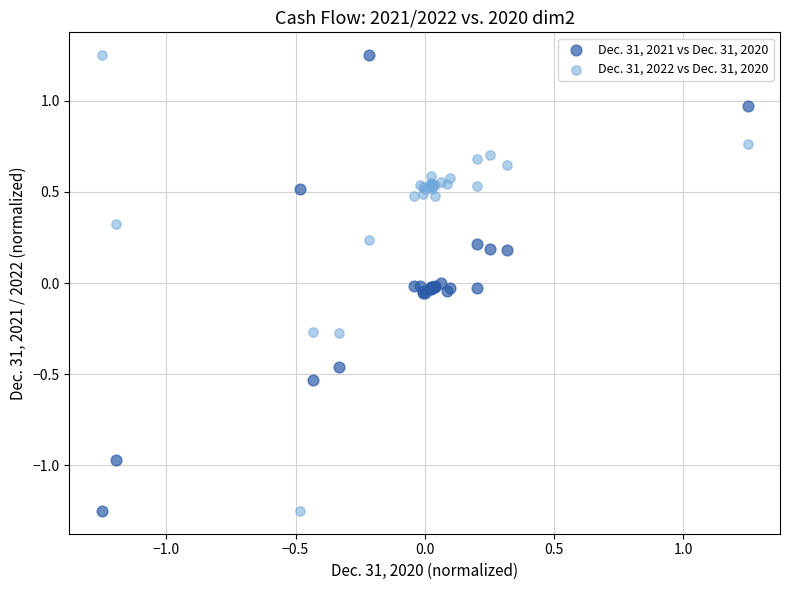

What is the X range (max minus min) for the scatter plot?

2.5